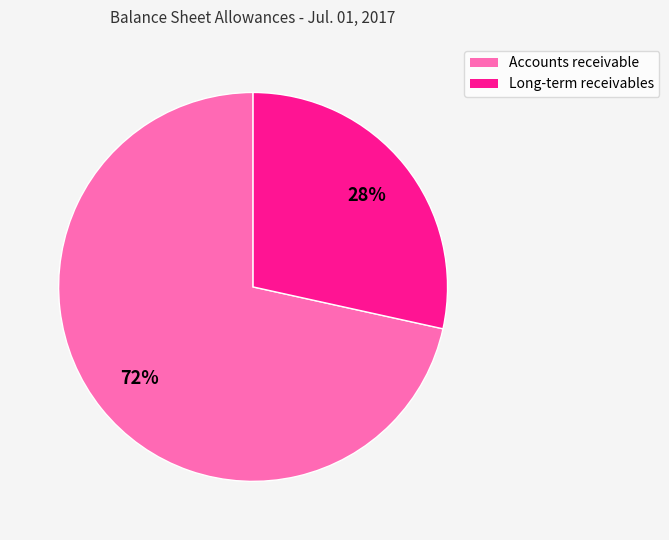

Which slice is the smallest?

Long-term receivables